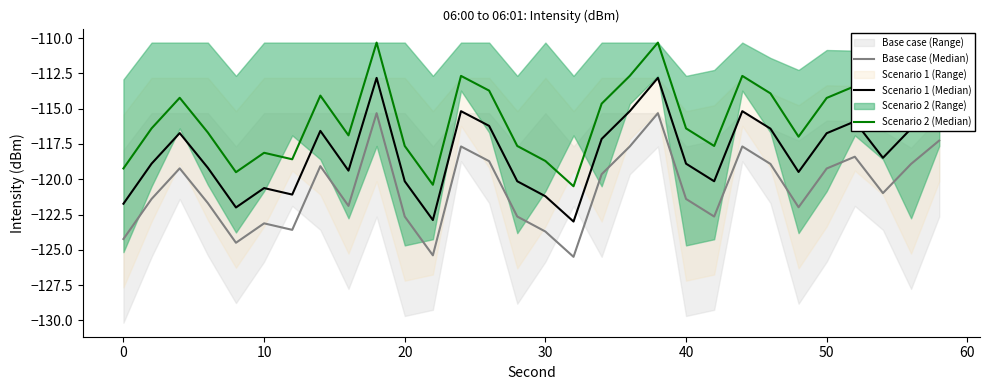

How many values in the Base case (Median) series exceed -120?

14